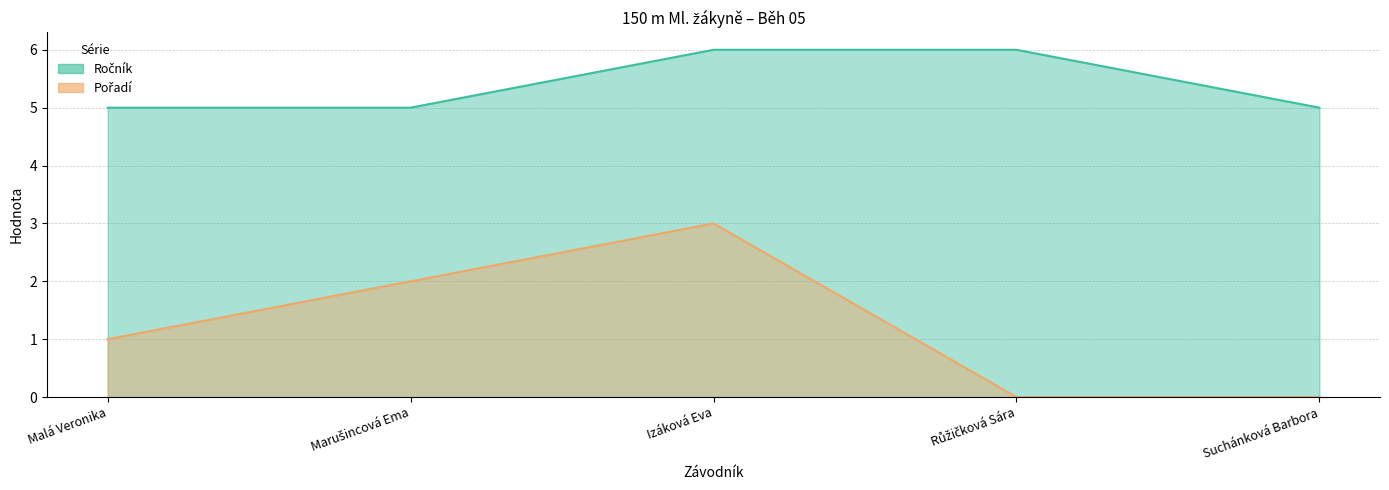

At which label is Pořadí closest to 1?

Malá Veronika